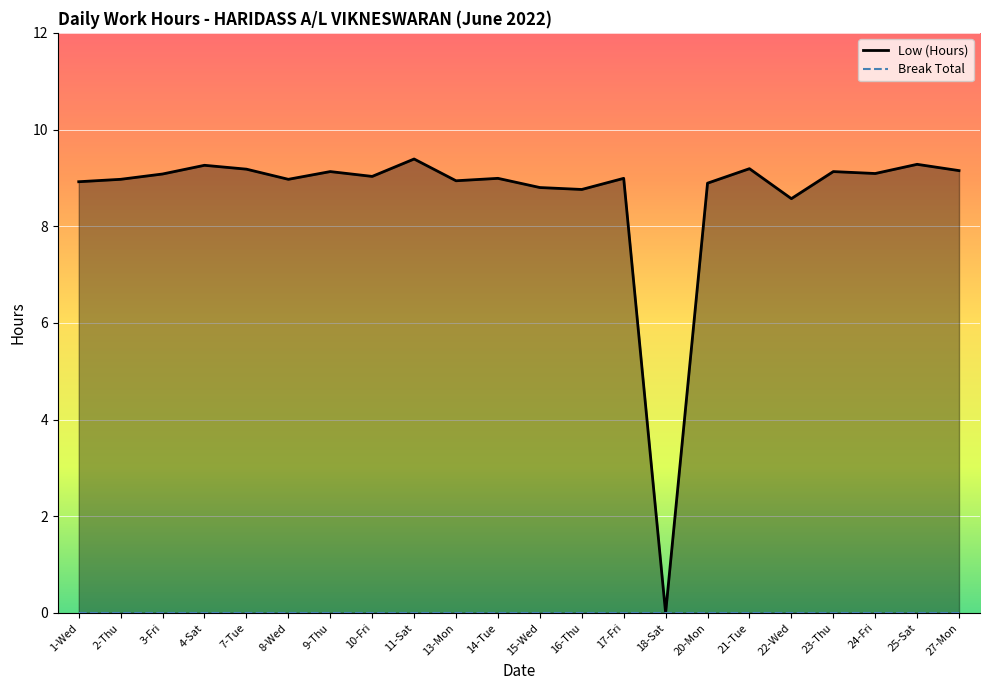

Which series has the widest spread of values?

Low (Hours)